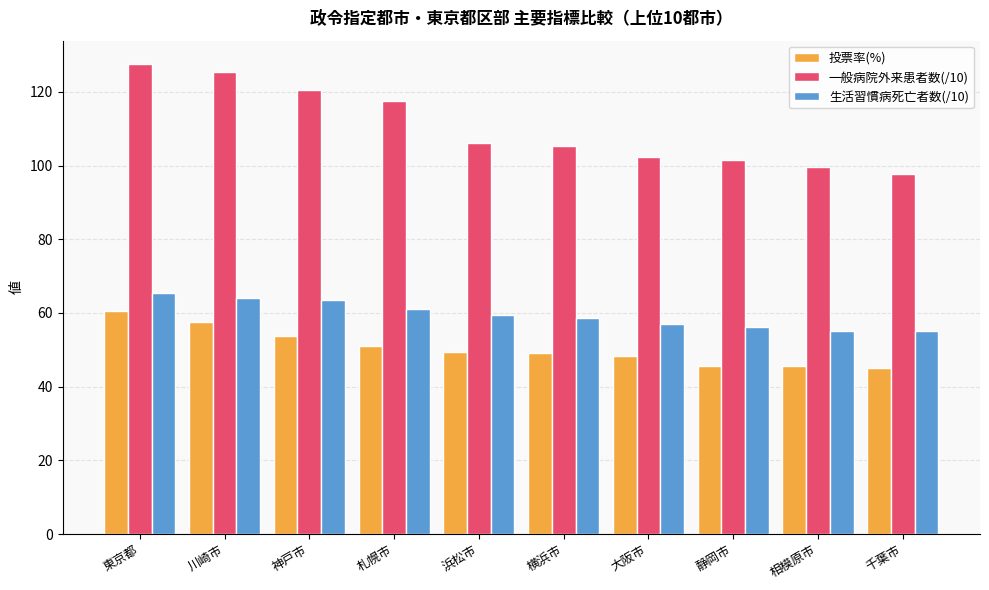

What is the sum of the 投票率(%) values at 川崎市 and 札幌市?

108.7